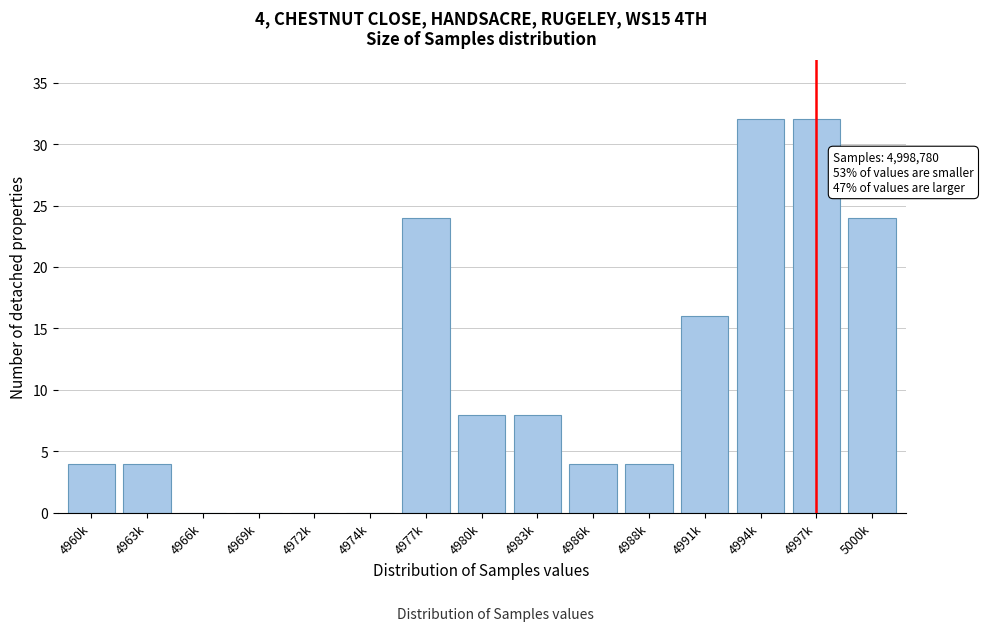

Reading left to right, extract all data points from this chart.

4960k=4	4963k=4	4966k=0	4969k=0	4972k=0	4974k=0	4977k=24	4980k=8	4983k=8	4986k=4	4988k=4	4991k=16	4994k=32	4997k=32	5000k=24